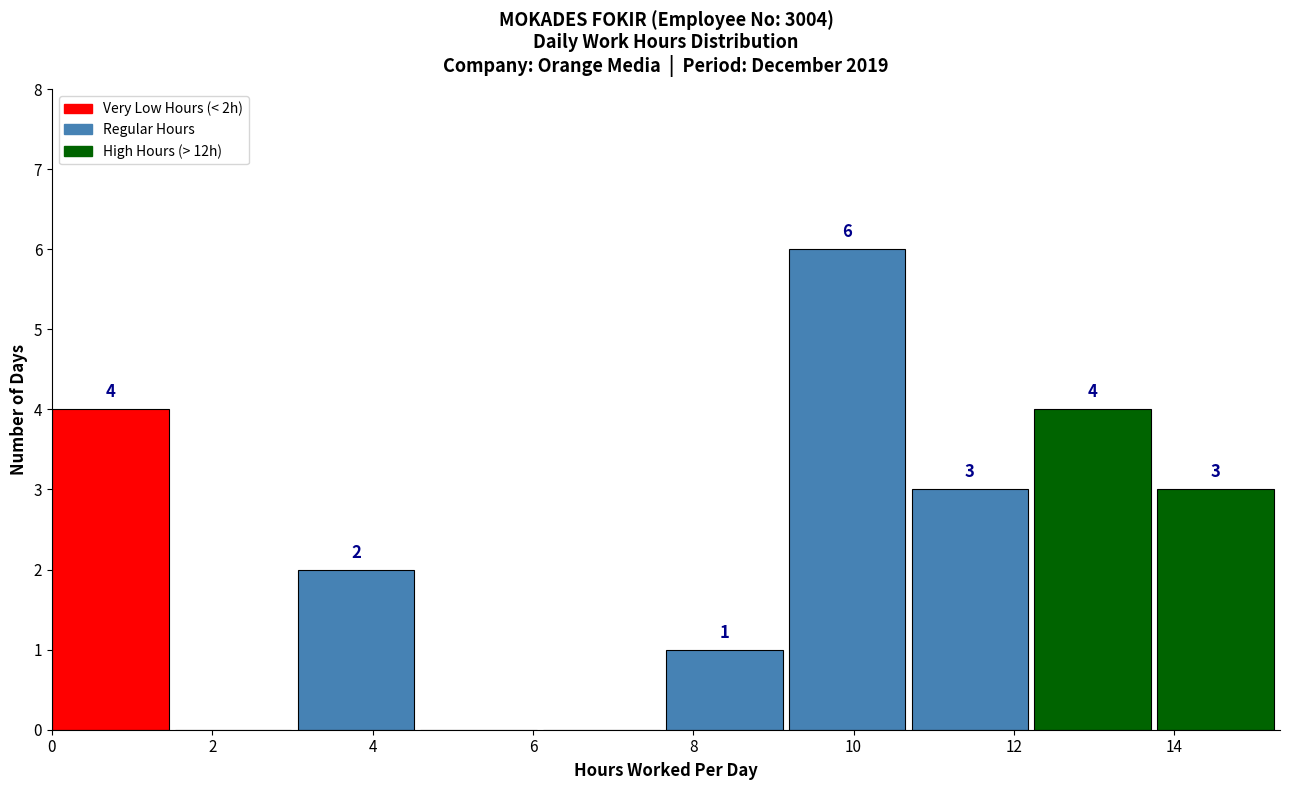

Over which range of the x-axis is the bar tallest?

9.2 to 10.8